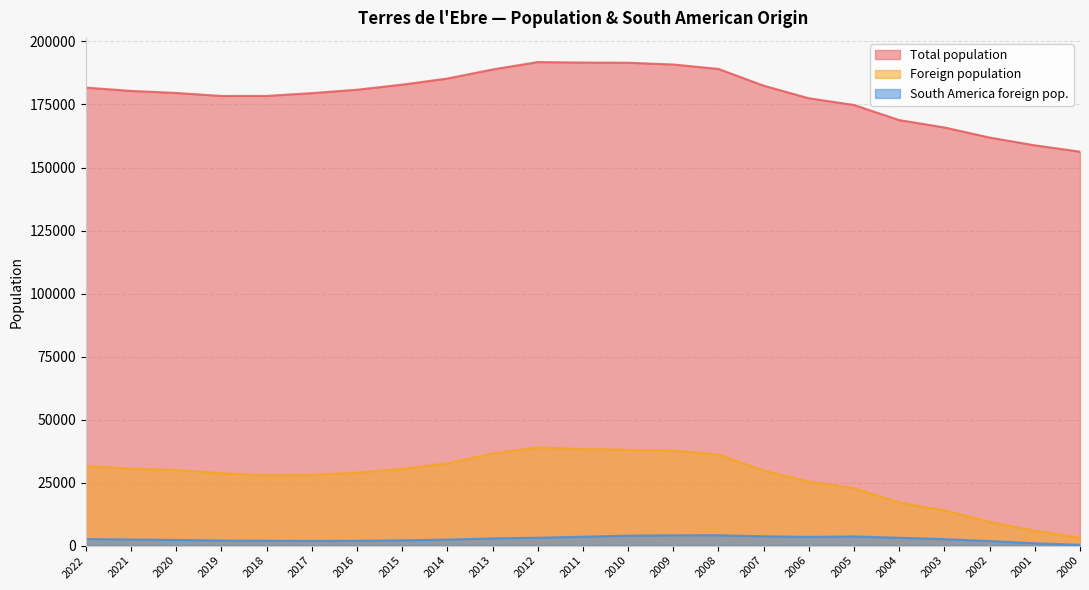

True or false: Total population and Foreign population intersect in this chart.

False